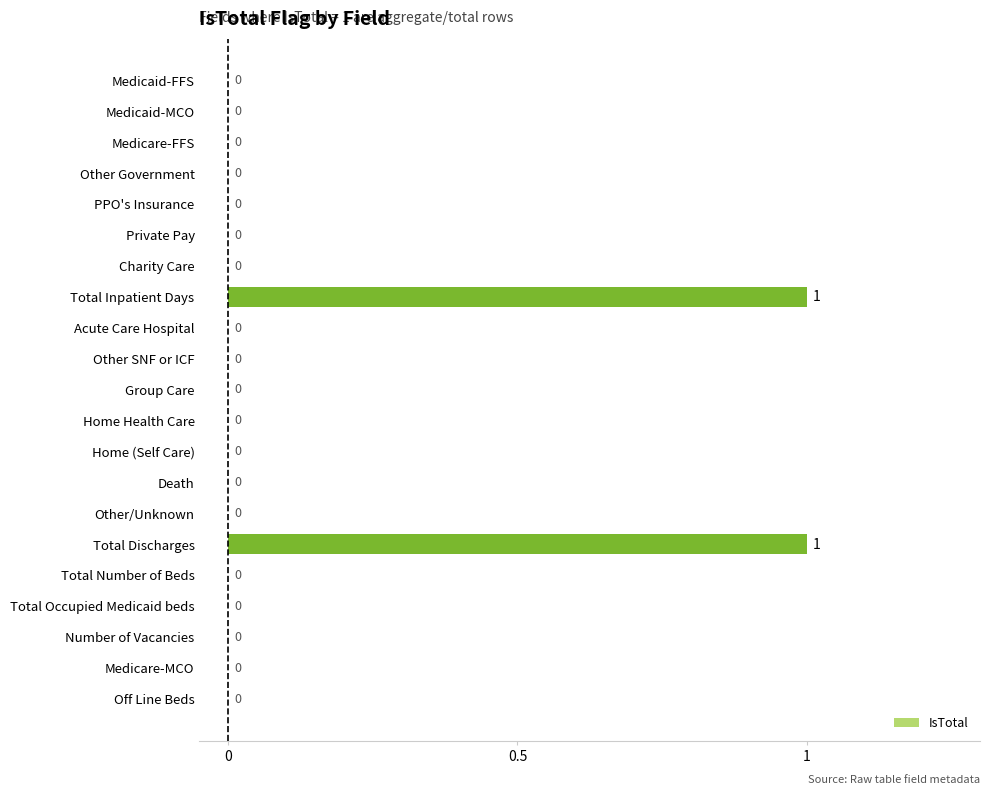

Reading top to bottom, list all the values displayed in this chart.

Medicaid-FFS=0	Medicaid-MCO=0	Medicare-FFS=0	Other Government=0	PPO's Insurance=0	Private Pay=0	Charity Care=0	Total Inpatient Days=1	Acute Care Hospital=0	Other SNF or ICF=0	Group Care=0	Home Health Care=0	Home (Self Care)=0	Death=0	Other/Unknown=0	Total Discharges=1	Total Number of Beds=0	Total Occupied Medicaid beds=0	Number of Vacancies=0	Medicare-MCO=0	Off Line Beds=0